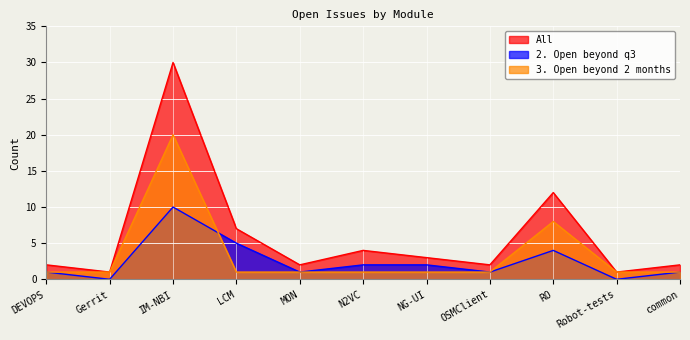

Which series ends up on top after the final intersection of 2. Open beyond q3 and 3. Open beyond 2 months?

2. Open beyond q3